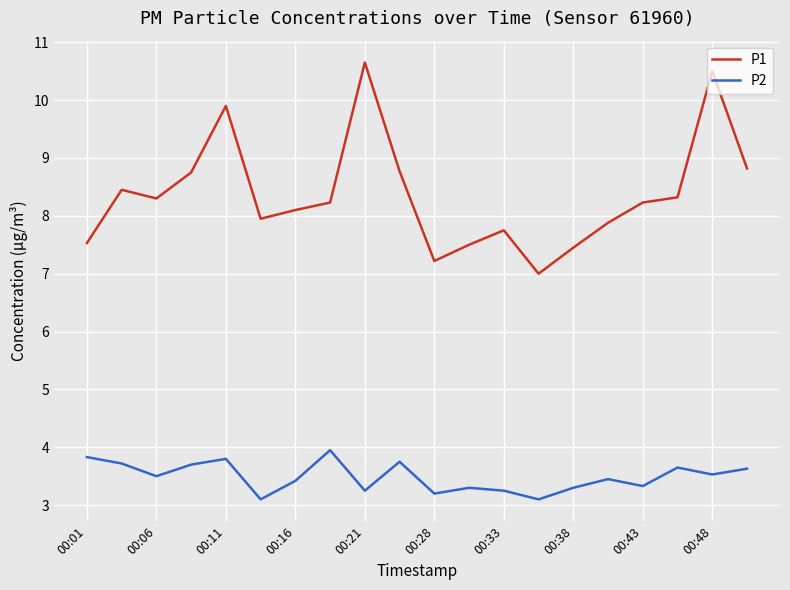

Which series has the largest total across all categories?

P1